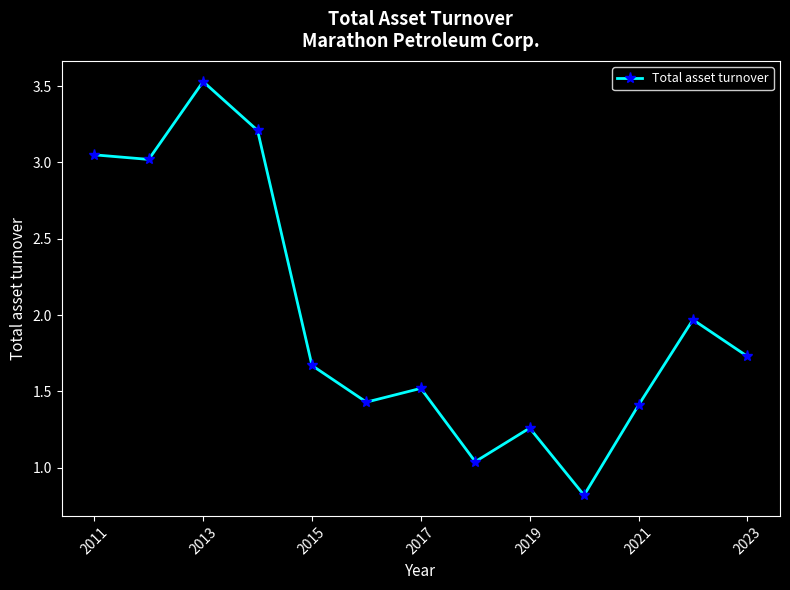

What is the sum of all values?

25.7